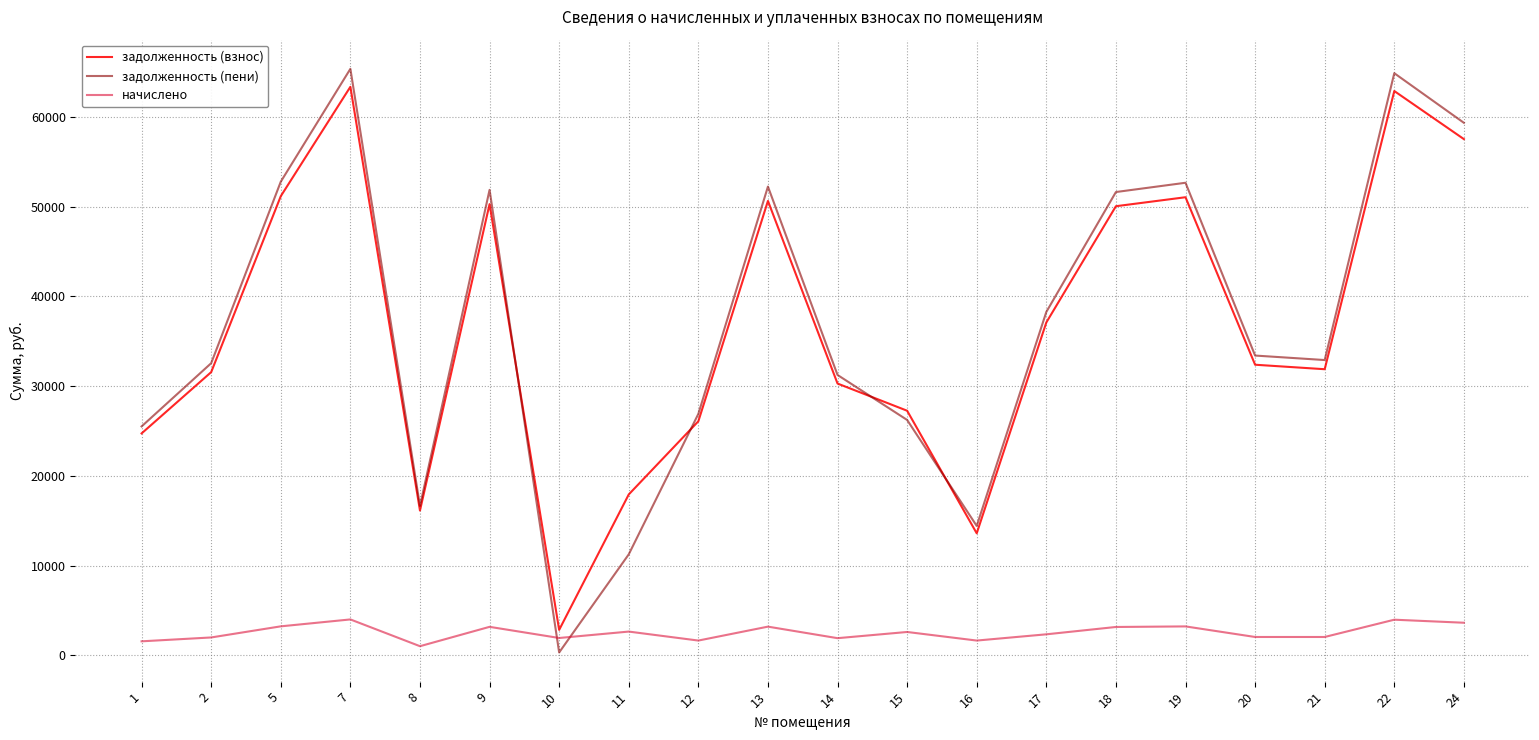

What is the difference between the highest and lowest values at 12?

25267.0